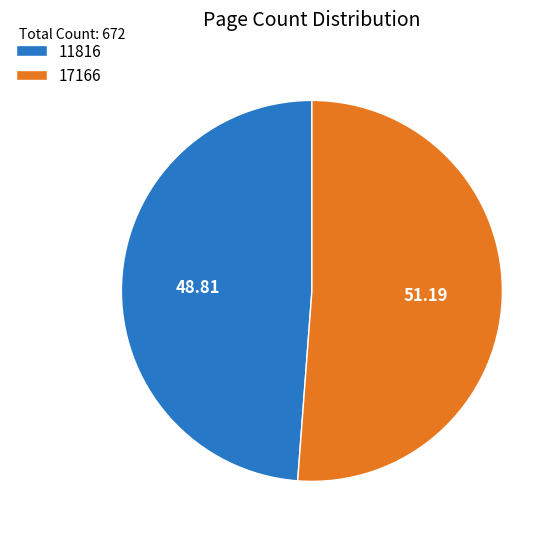

How many segments does this pie chart have?

2